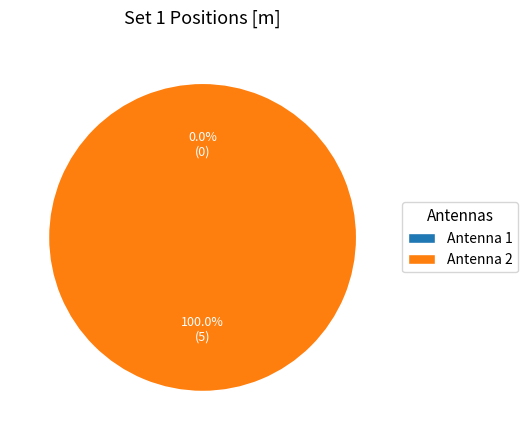

How many segments does this pie chart have?

2